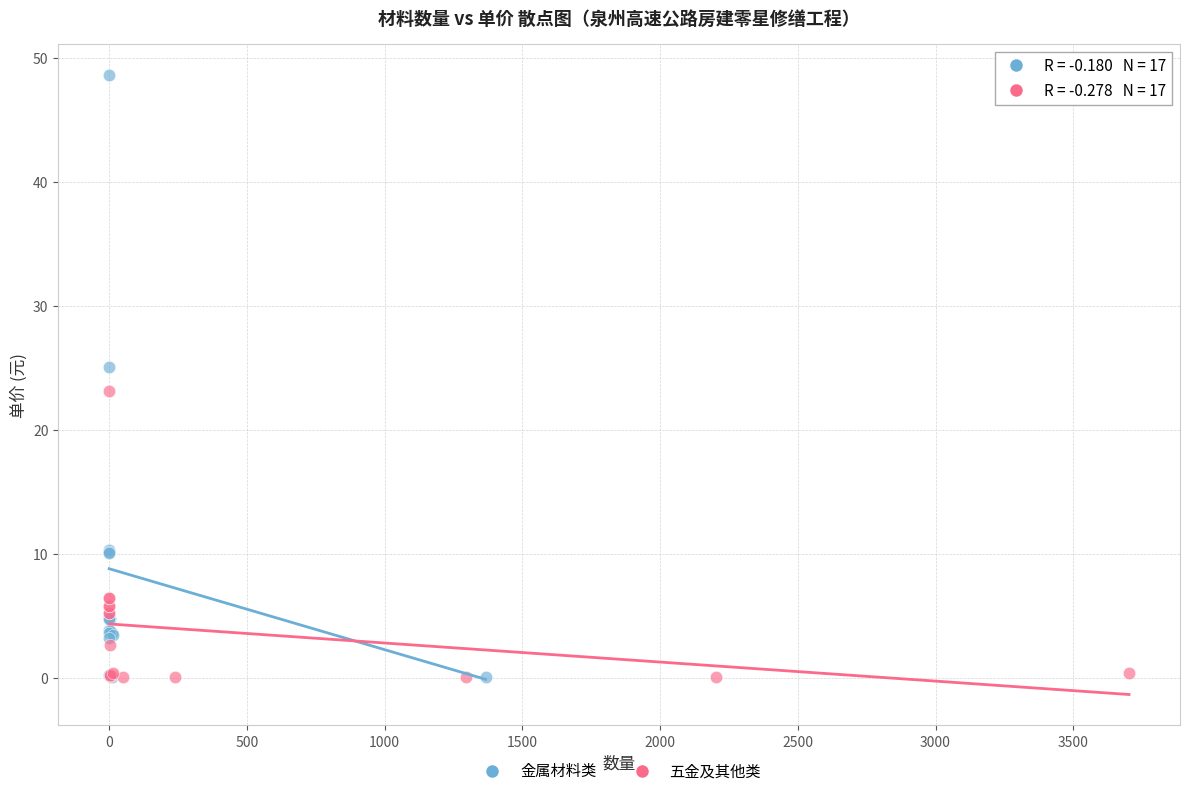

Which series contains the highest Y value?

金属材料类